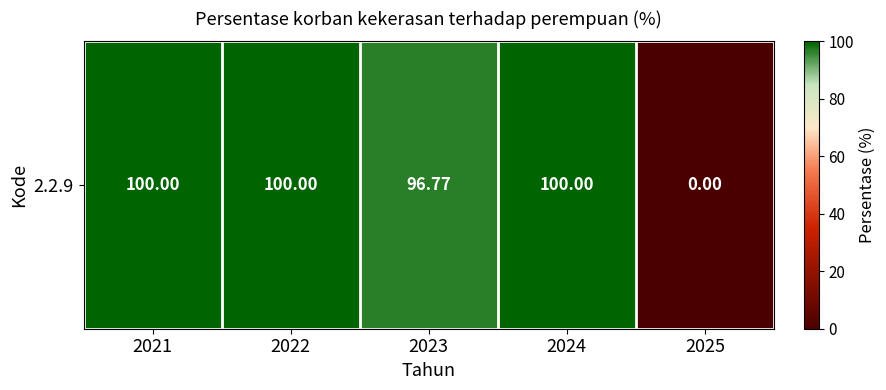

What is the change in value from 2023 to 2025?

-96.8